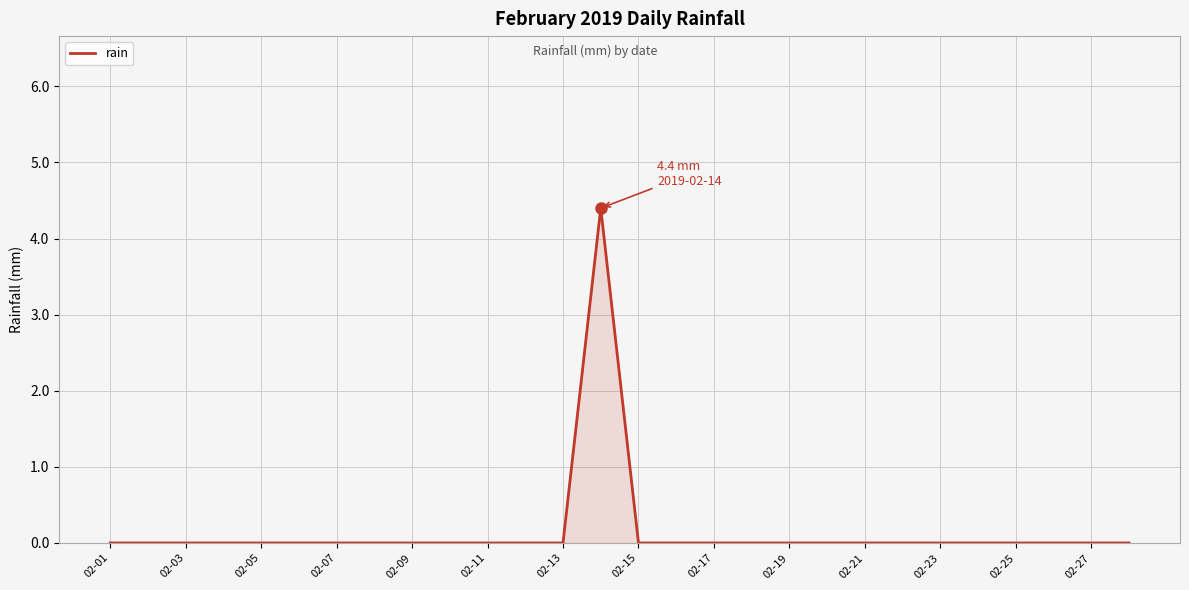

What is the difference between the maximum and minimum values?

4.4